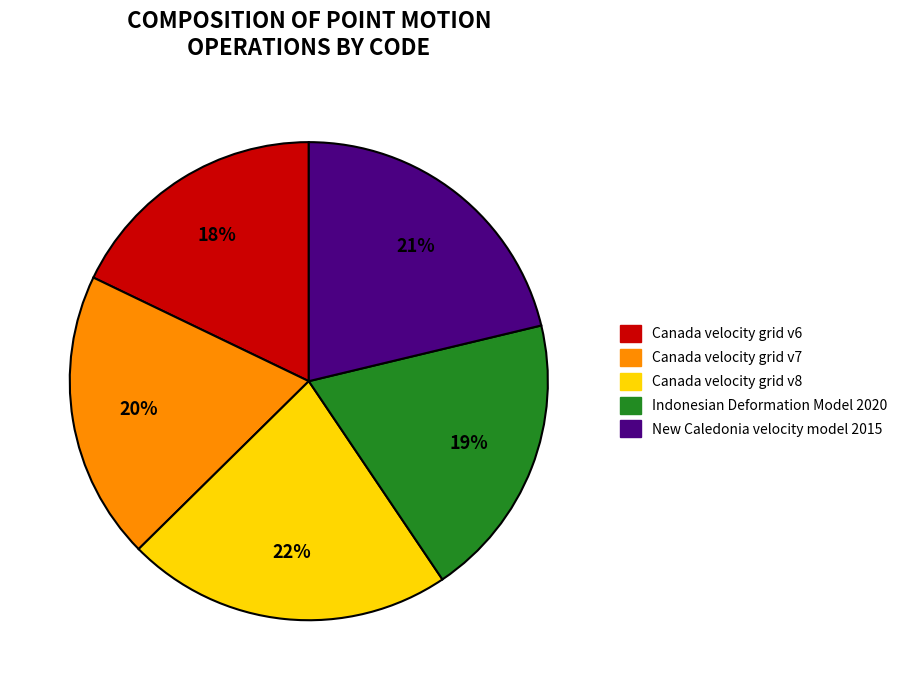

Approximately how many times larger is the value at Canada velocity grid v6 compared to Canada velocity grid v8?

0.8